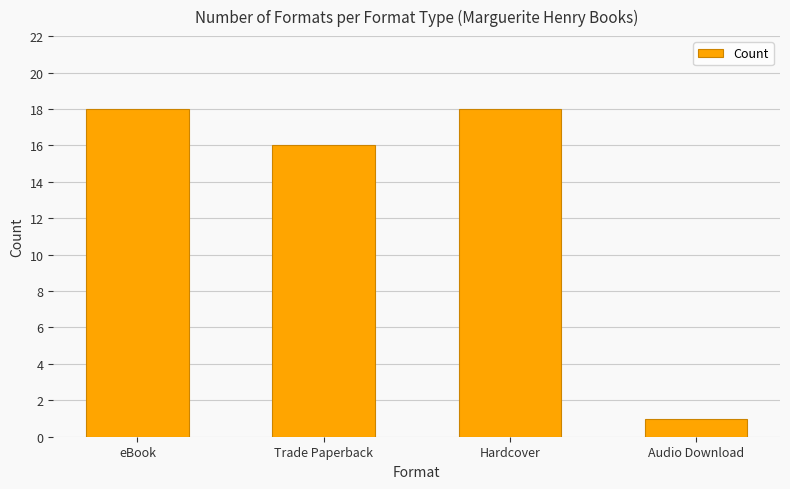

At which category does the chart reach its minimum across all series?

Audio Download